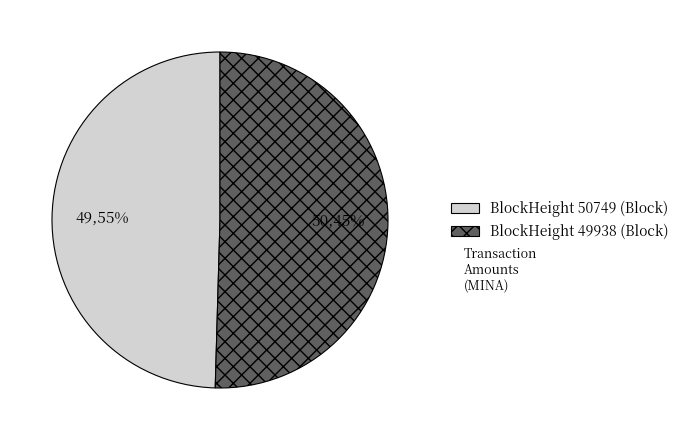

How many slices are in this pie chart?

2